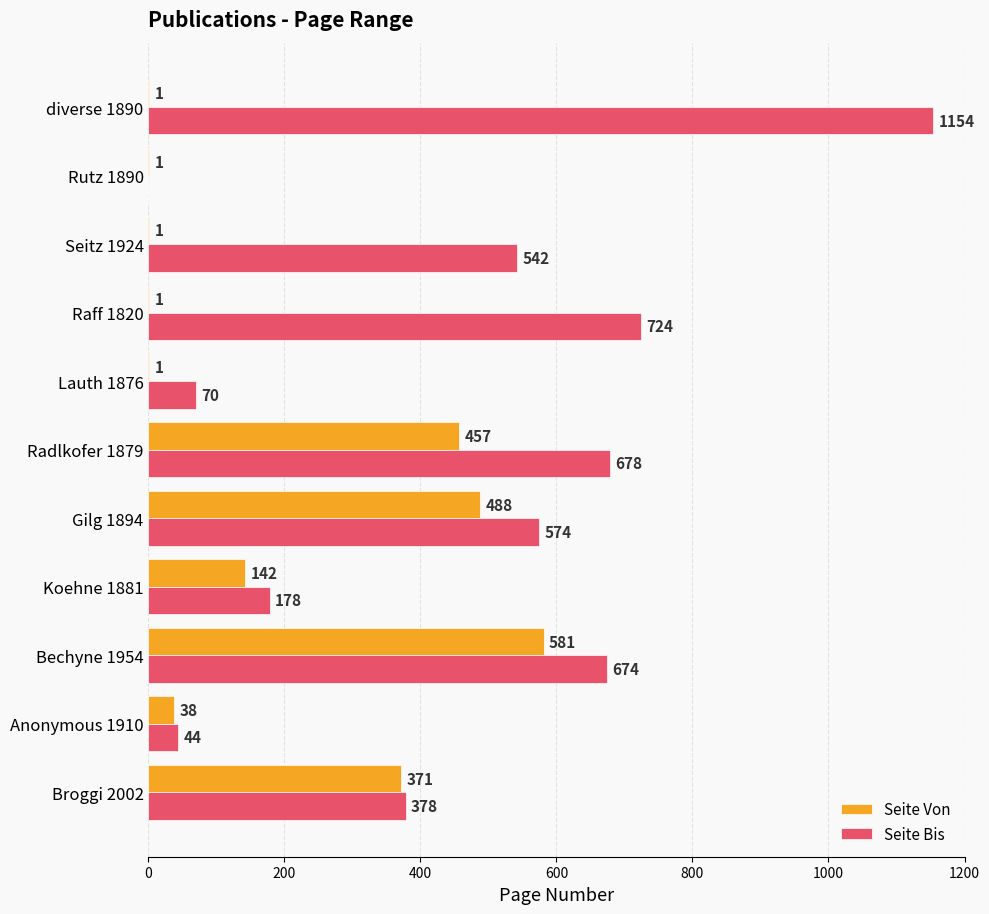

Which series has the largest total across all categories?

Seite Bis